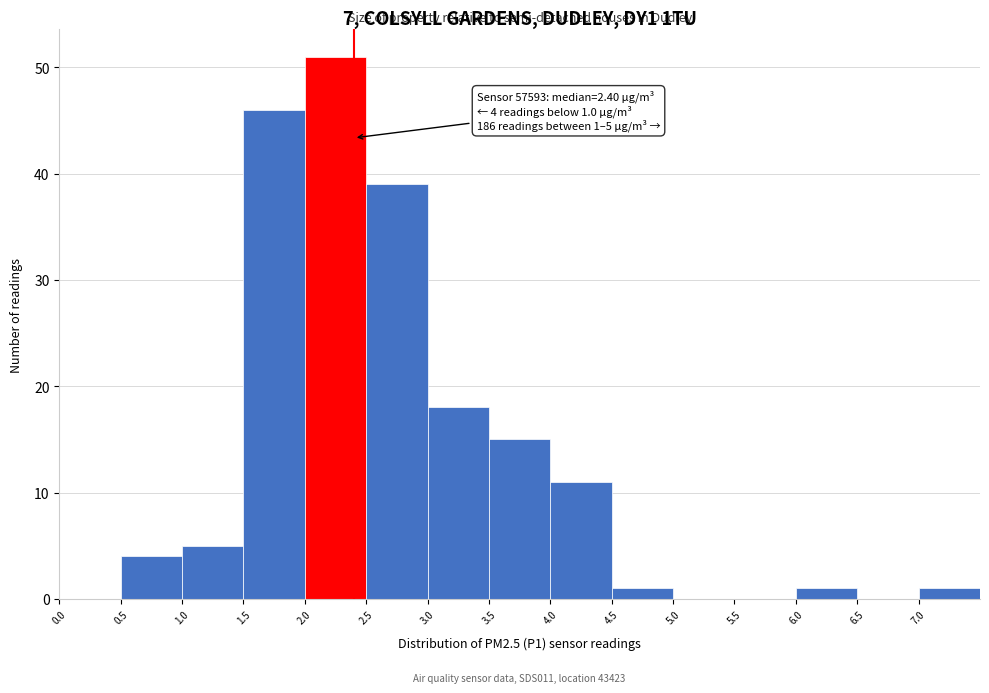

Which range on the x-axis has the tallest bar?

2.0 to 2.5